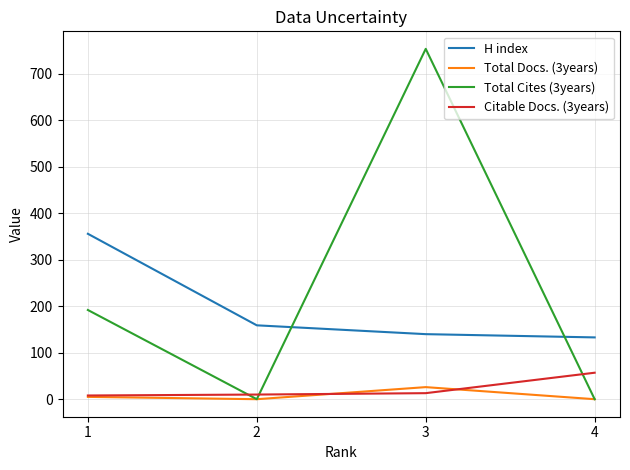

What is the sum of all Citable Docs. (3years) values?

88